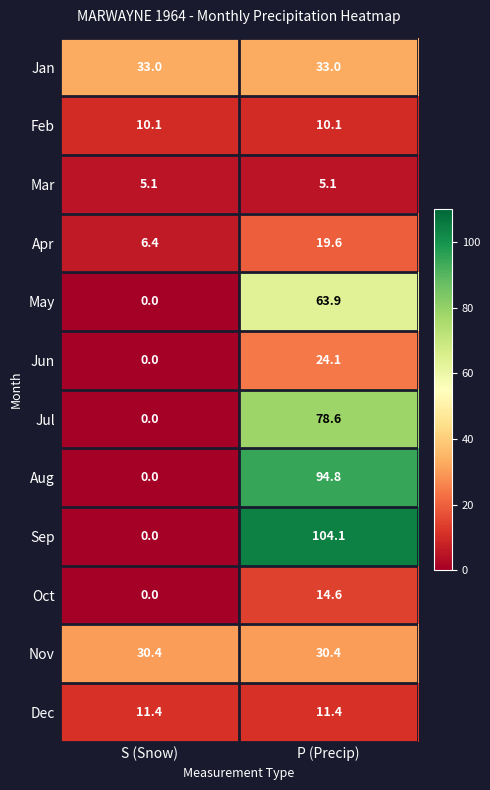

Between S (Snow) and P (Precip), which series saw the biggest shift?

Sep